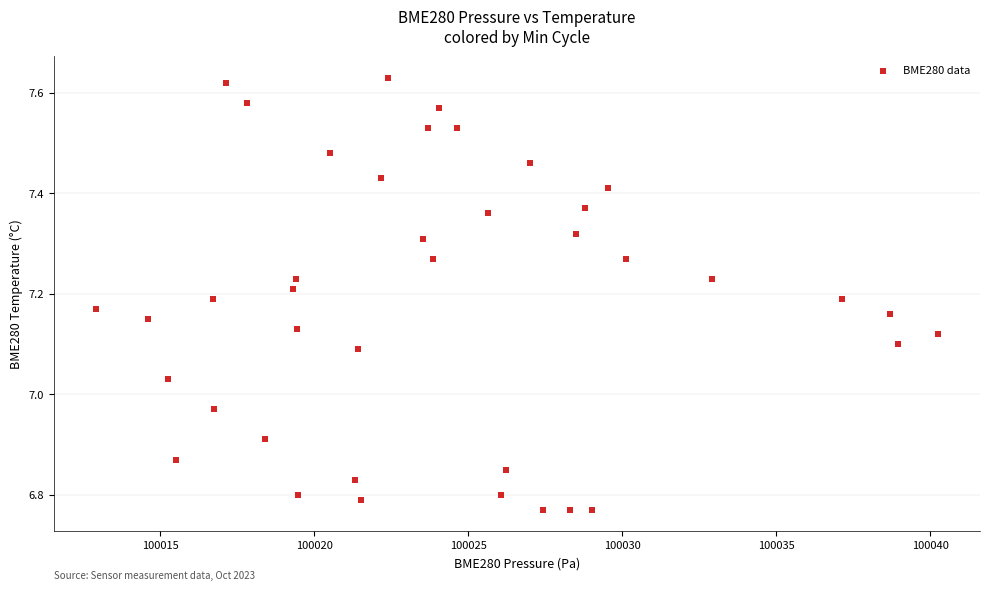

What is the range of X values (max minus min)?

27.3